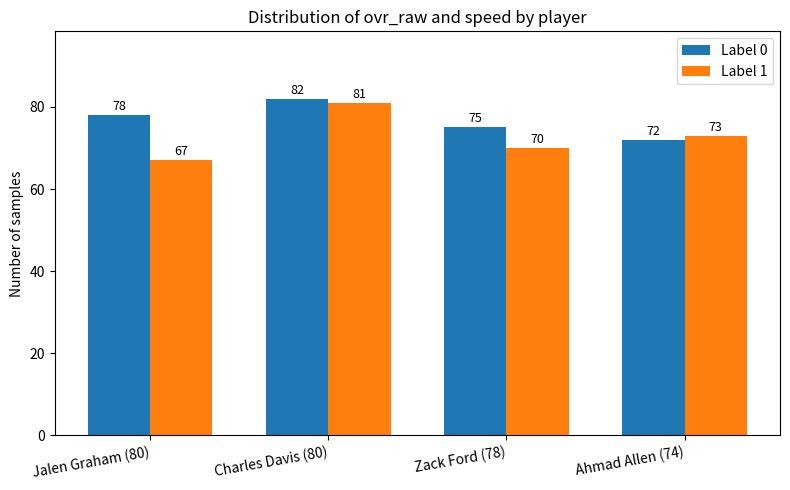

Reading left to right, extract all data points from this chart.

Label 0: Jalen Graham (80)=78	Charles Davis (80)=82	Zack Ford (78)=75	Ahmad Allen (74)=72
Label 1: Jalen Graham (80)=67	Charles Davis (80)=81	Zack Ford (78)=70	Ahmad Allen (74)=73